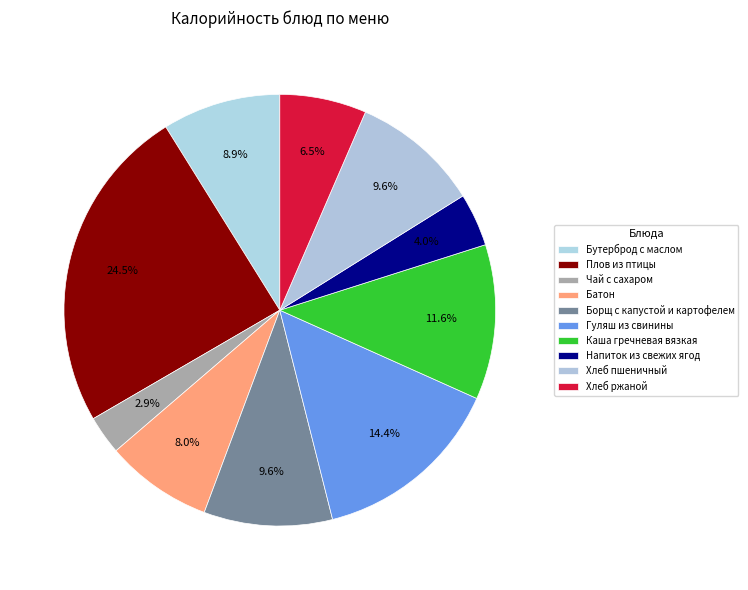

Is there a majority slice in this chart?

No